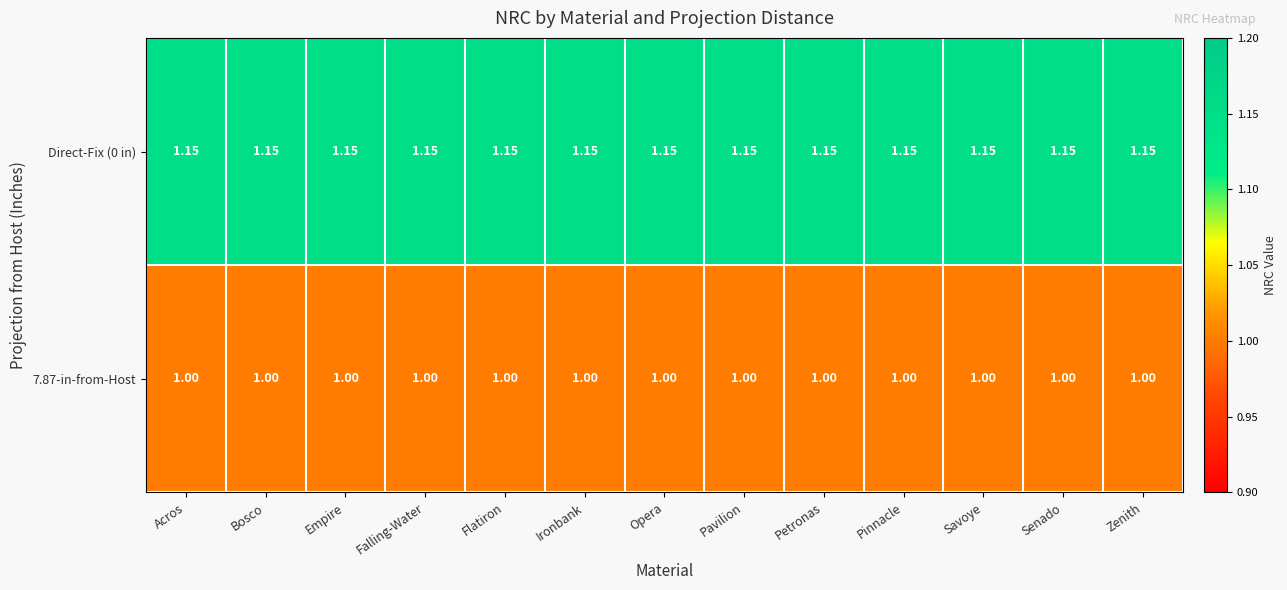

At how many categories does at least one series exceed 1?

13